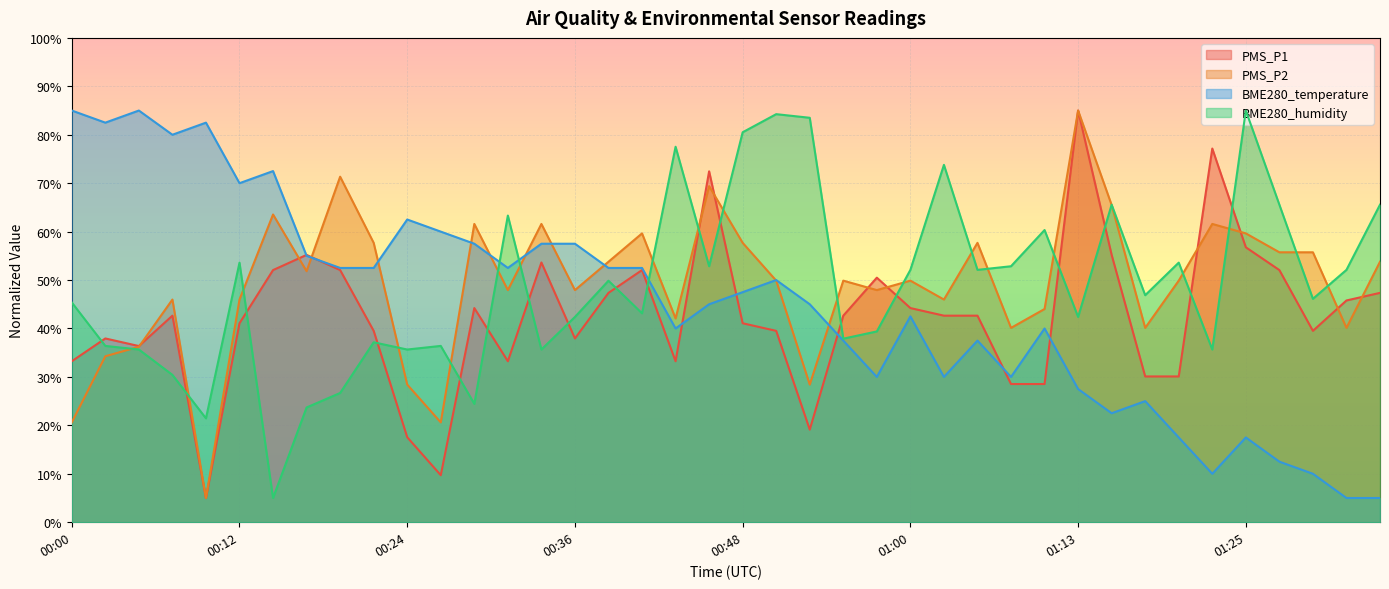

Between 00:43 and 00:46, which is larger?

00:46